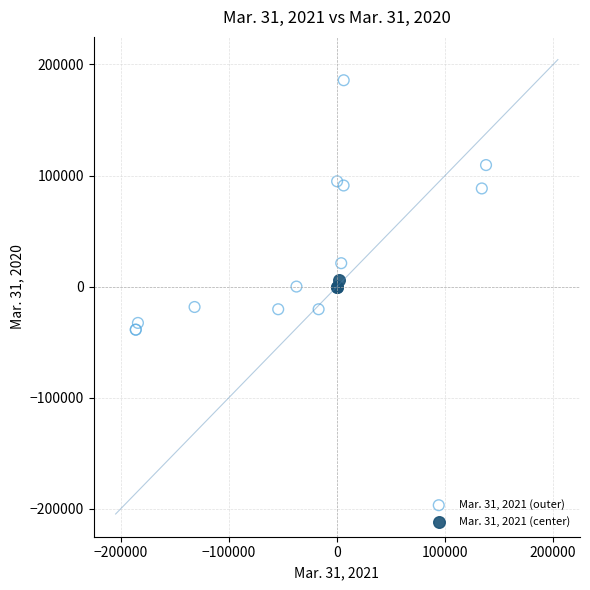

Which series contains the highest Y value?

Mar. 31, 2021 (outer)